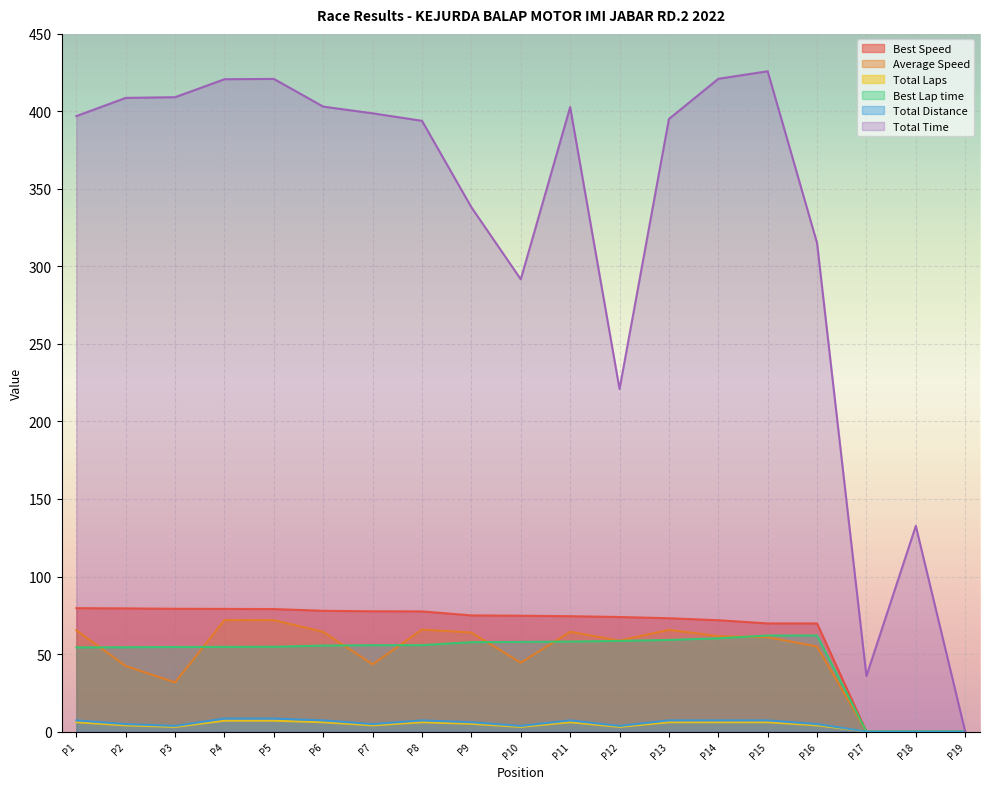

Which series has the widest spread of values?

Total Time